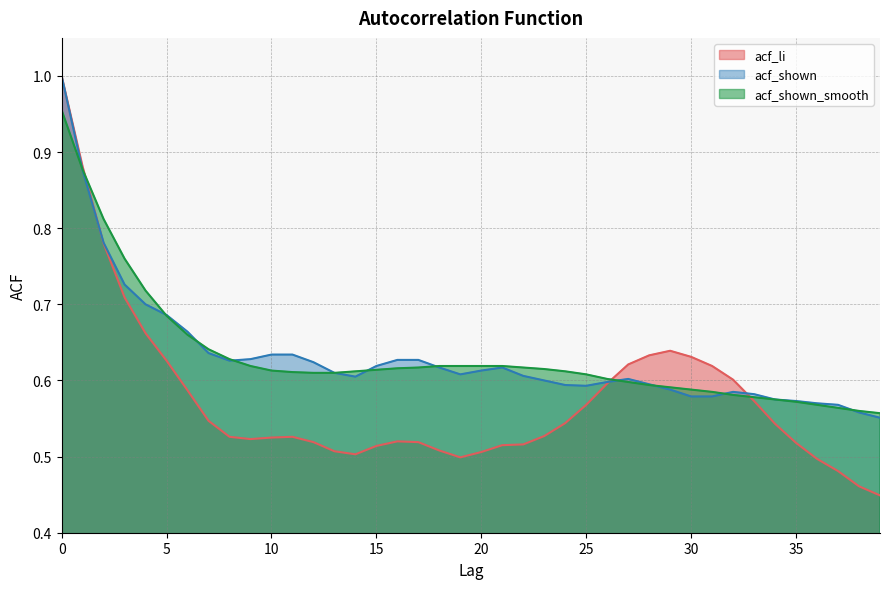

Does the chart display data point markers on the line(s)?

No